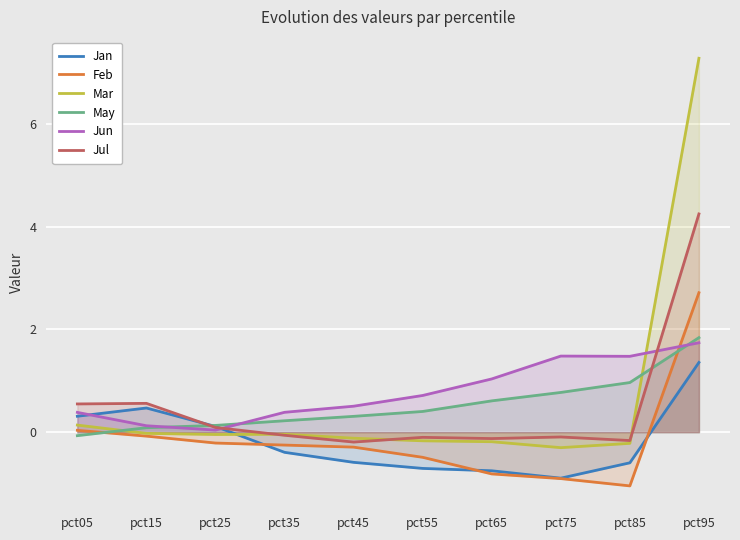

What is the minimum value shown in the chart?

-1.0